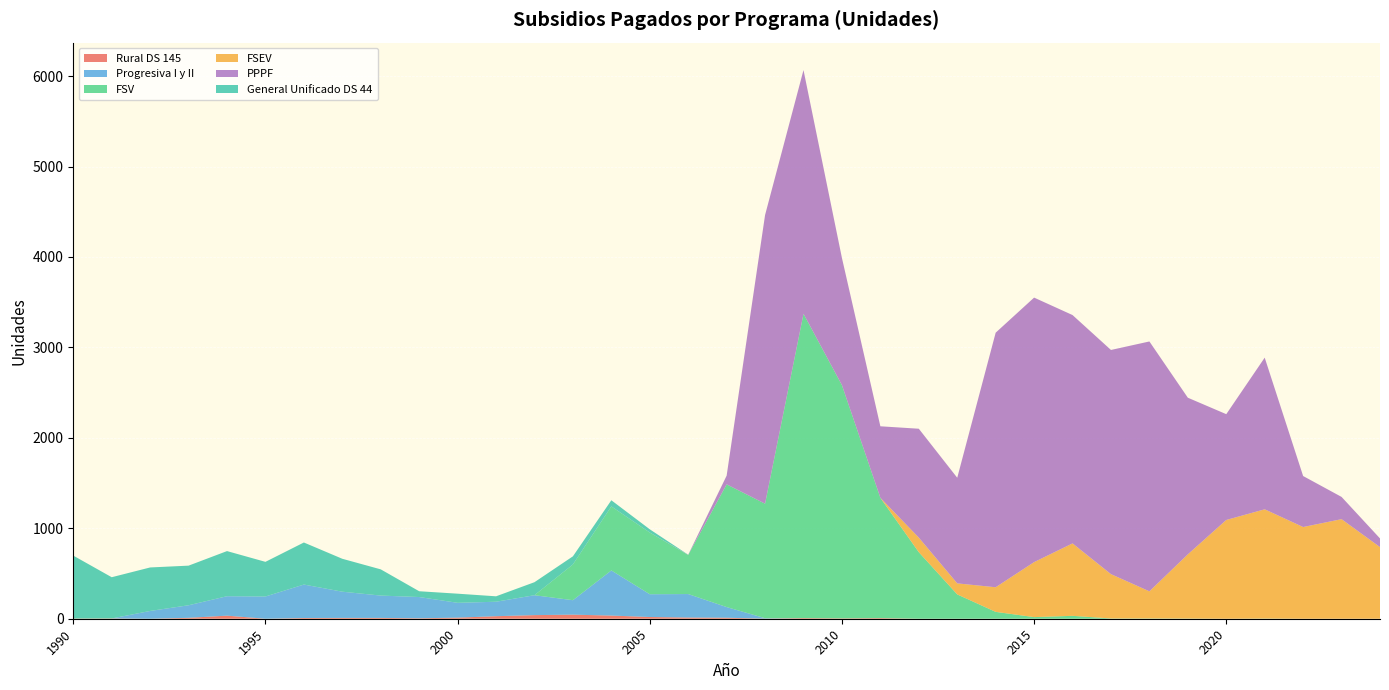

Reading right to left, transcribe all the data shown in this chart.

Rural DS 145: 0	0	0	0	0	0	0	0	0	0	0	0	0	7	4	7	1	11	13	19	35	45	40	28	12	5	9	9	8	0	34	10	0	3	2
Progresiva I y II: 0	0	0	0	0	0	0	0	0	0	0	0	0	0	0	0	5	118	260	252	499	160	220	160	164	235	247	290	370	246	215	139	86	0	0
FSV: 0	0	0	2	0	2	3	3	32	18	76	269	736	1330	2579	3365	1266	1357	432	682	708	395	0	0	0	0	0	0	0	0	0	0	0	0	0
FSEV: 792	1101	1014	1208	1092	710	300	490	801	608	272	122	161	0	0	0	0	0	0	0	0	0	0	0	0	0	0	0	0	0	0	0	0	0	0
PPPF: 96	246	564	1677	1170	1732	2763	2479	2525	2925	2815	1168	1204	791	1406	2695	3192	96	2	0	0	0	0	0	0	0	0	0	0	0	0	0	0	0	0
General Unificado DS 44: 0	0	0	0	0	0	0	0	0	0	0	0	0	0	0	0	0	0	1	36	68	90	144	60	101	64	290	364	465	383	499	438	481	456	696